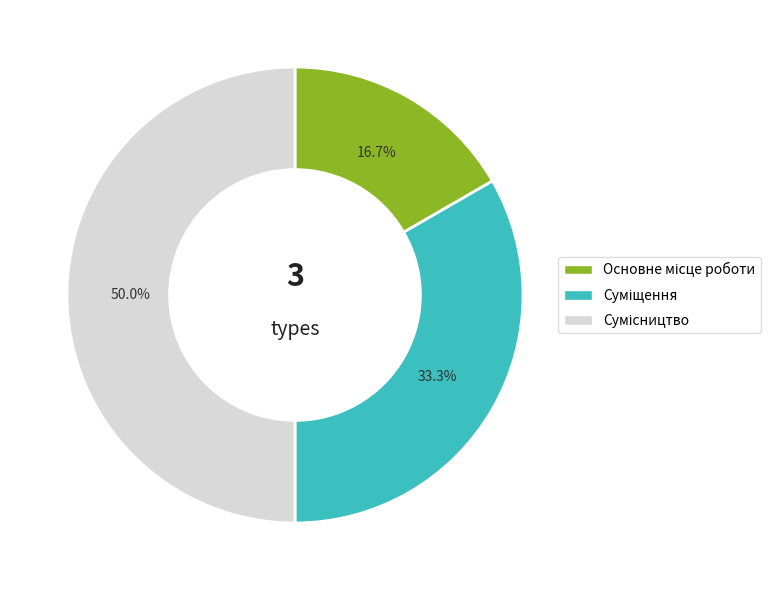

Which category has the biggest portion of the pie?

Сумісництво